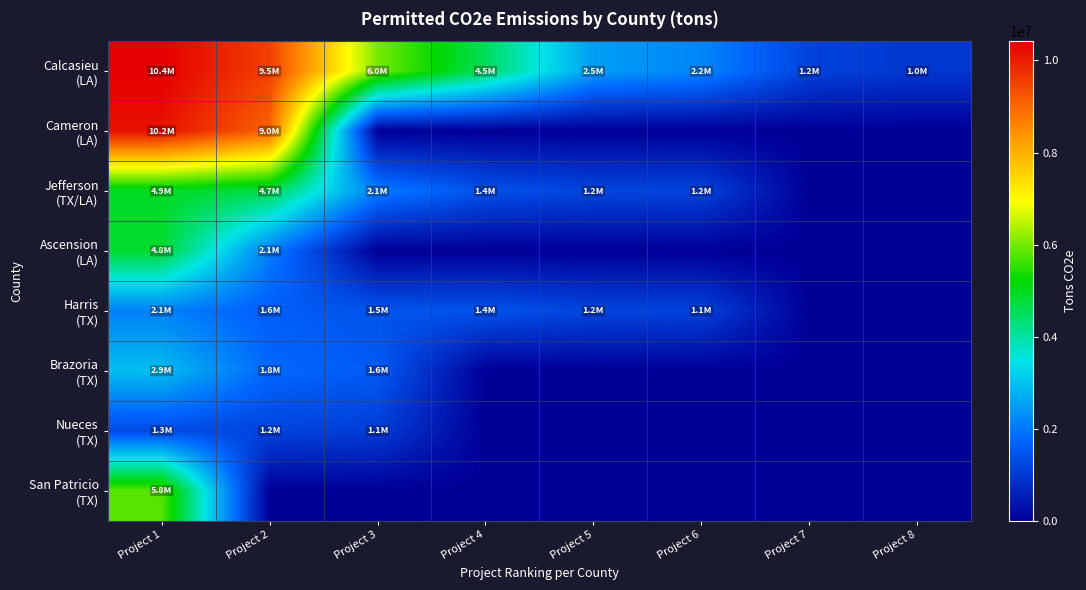

Which series has the largest total across all categories?

Calcasieu (LA)